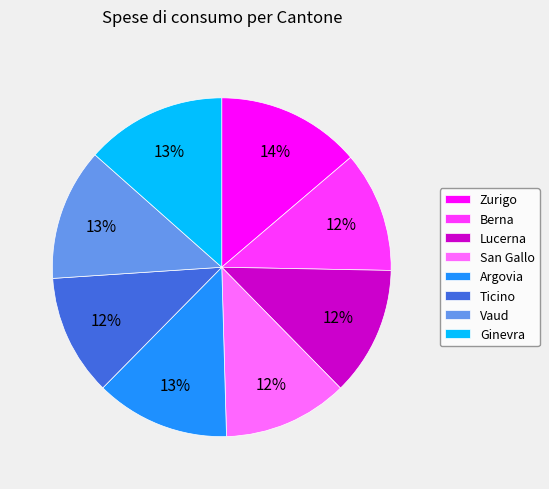

To the nearest percent, what percentage of the pie is Ginevra?

13%